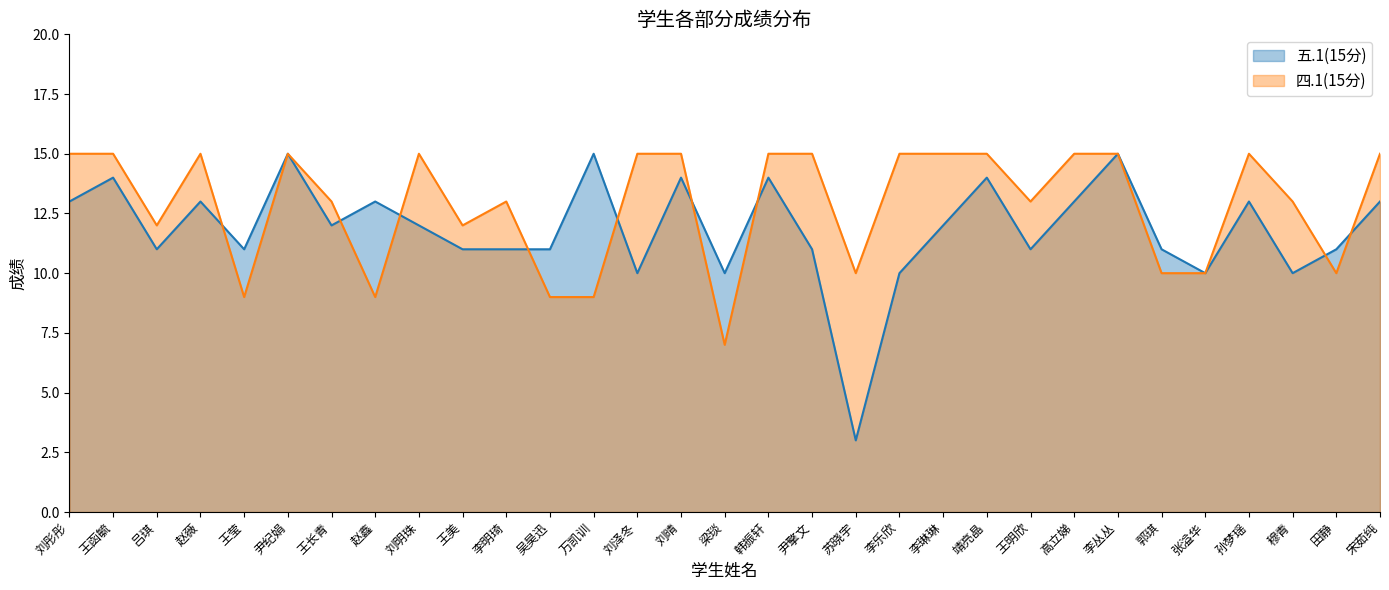

True or false: 五.1(15分) has more than 2 interior local peaks.

True